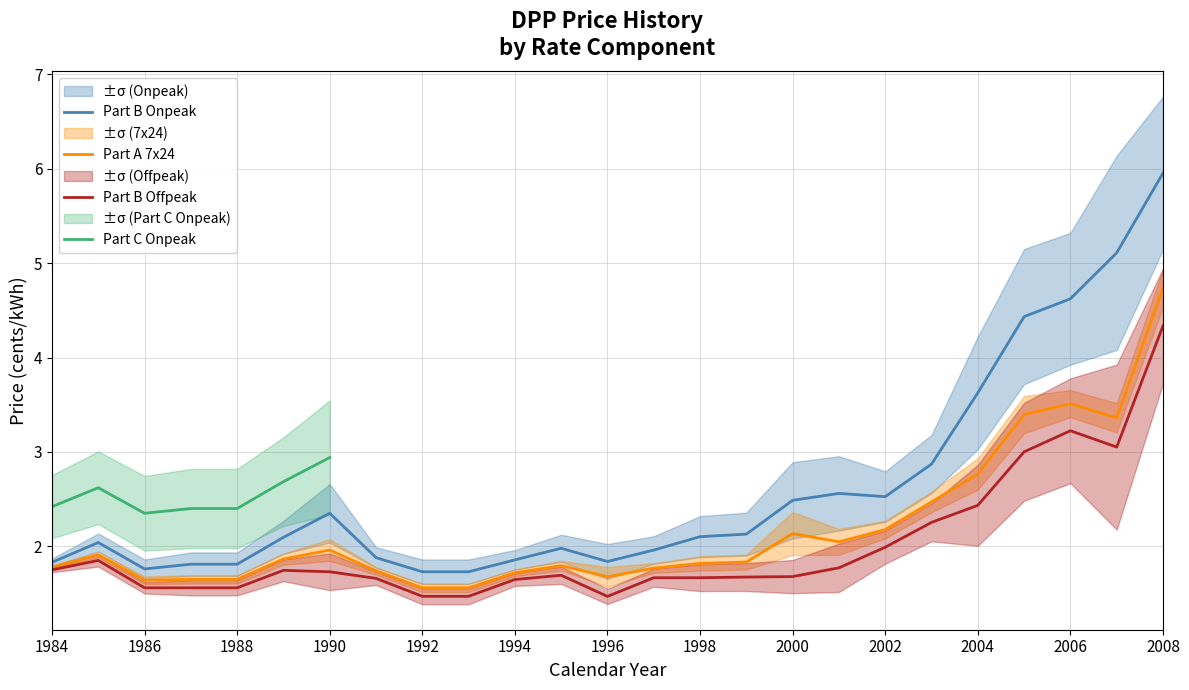

At which category does Part B Onpeak reach its first local peak?

1985